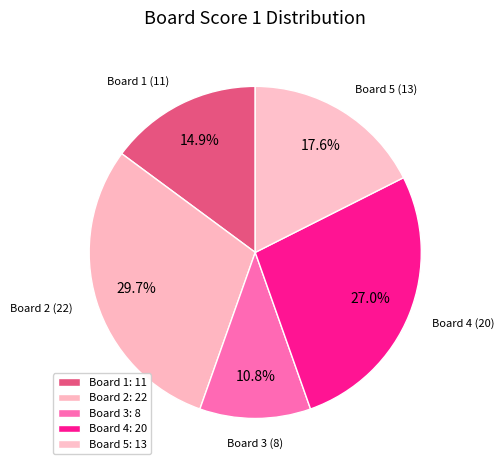

Does Board 2 account for over 50% of the chart?

No